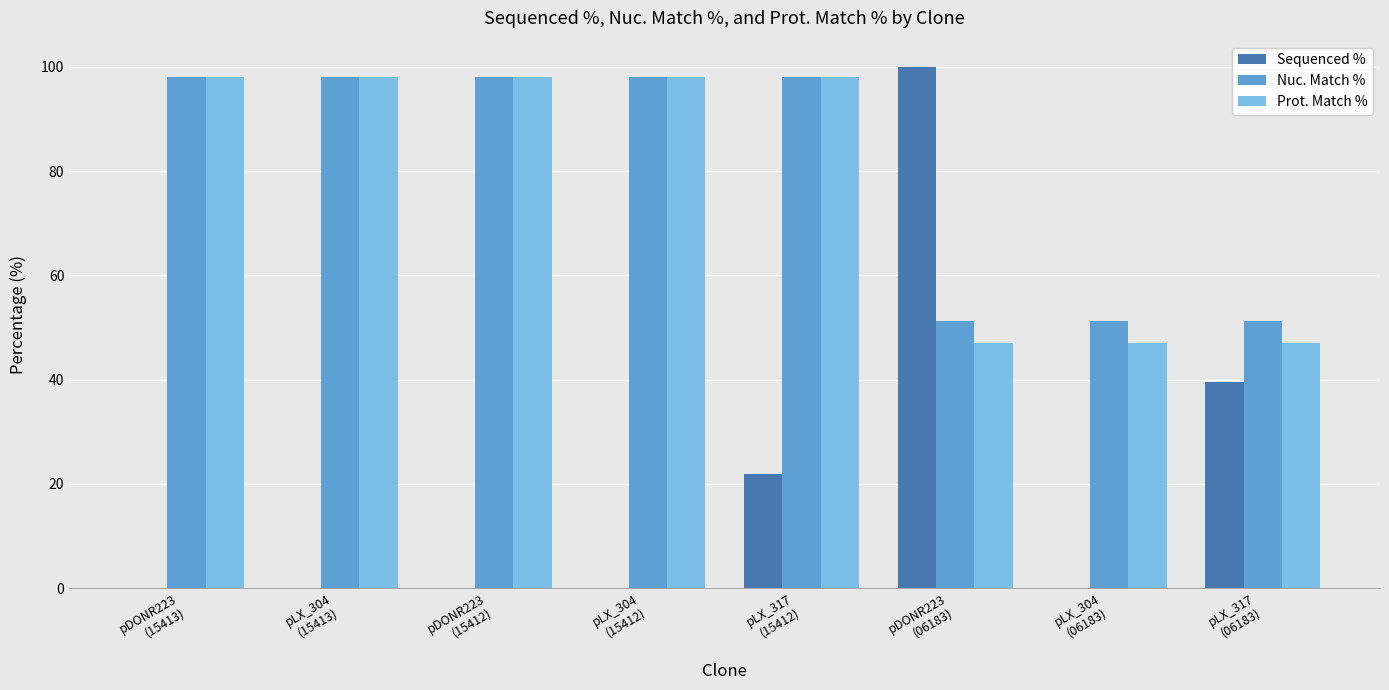

What is the greatest value displayed?

100.0